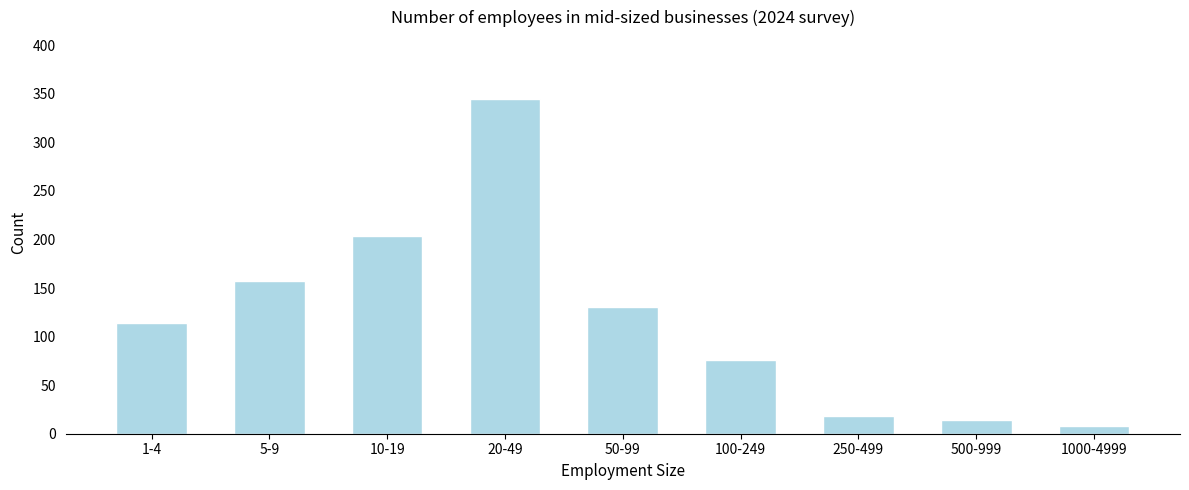

Reading right to left, transcribe all the data shown in this chart.

8	14	18	76	130	345	204	157	114